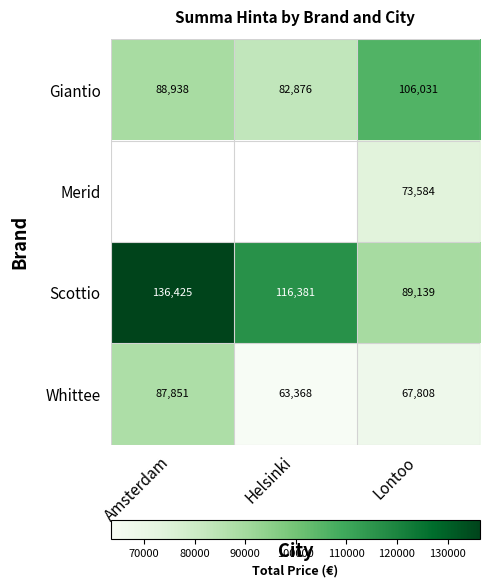

What is the difference between the highest and lowest values at Lontoo?

38223